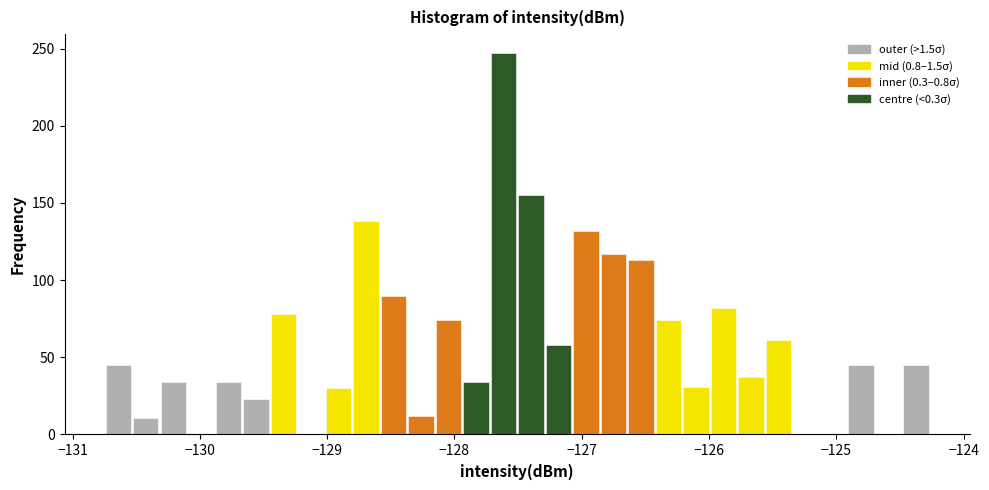

Read against the x-axis, roughly where is the centre of the tallest bar?

-127.6